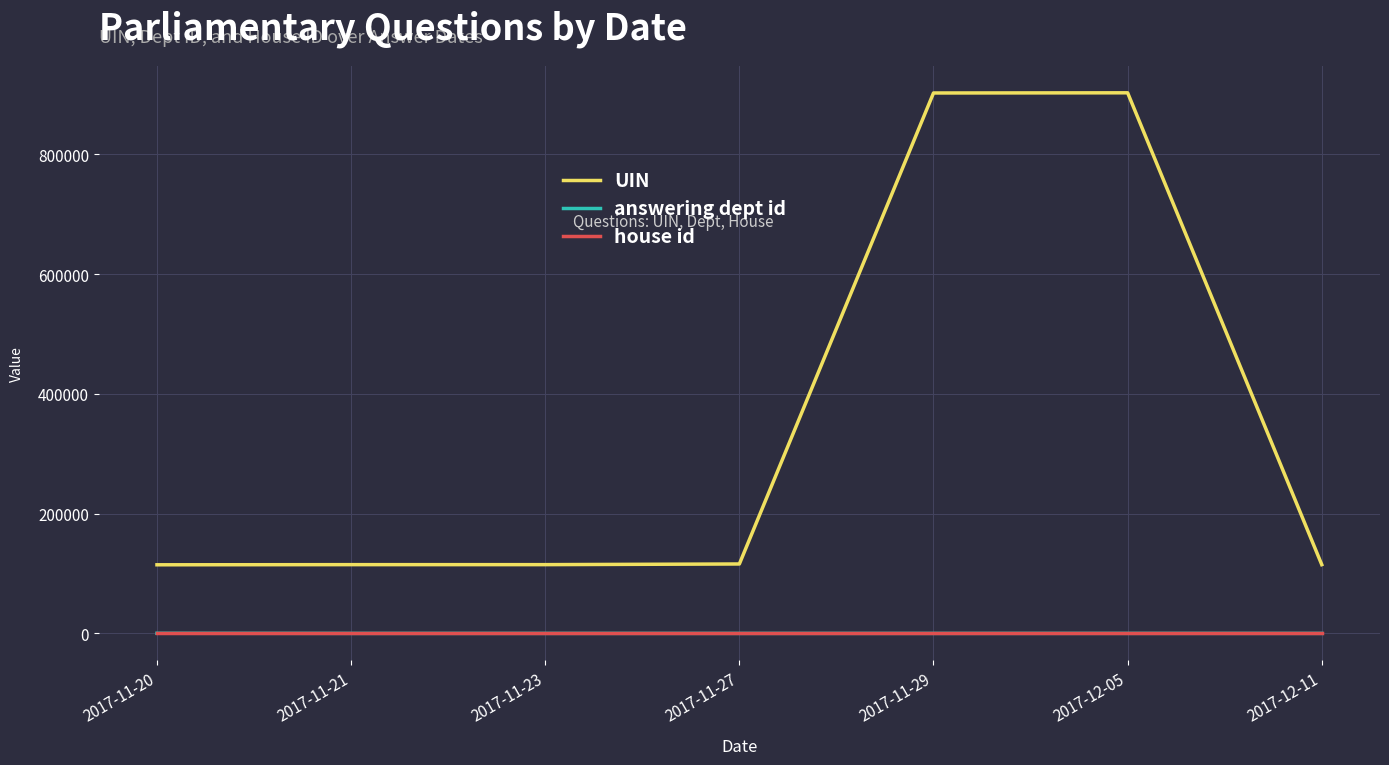

True or false: house id and UIN intersect in this chart.

False